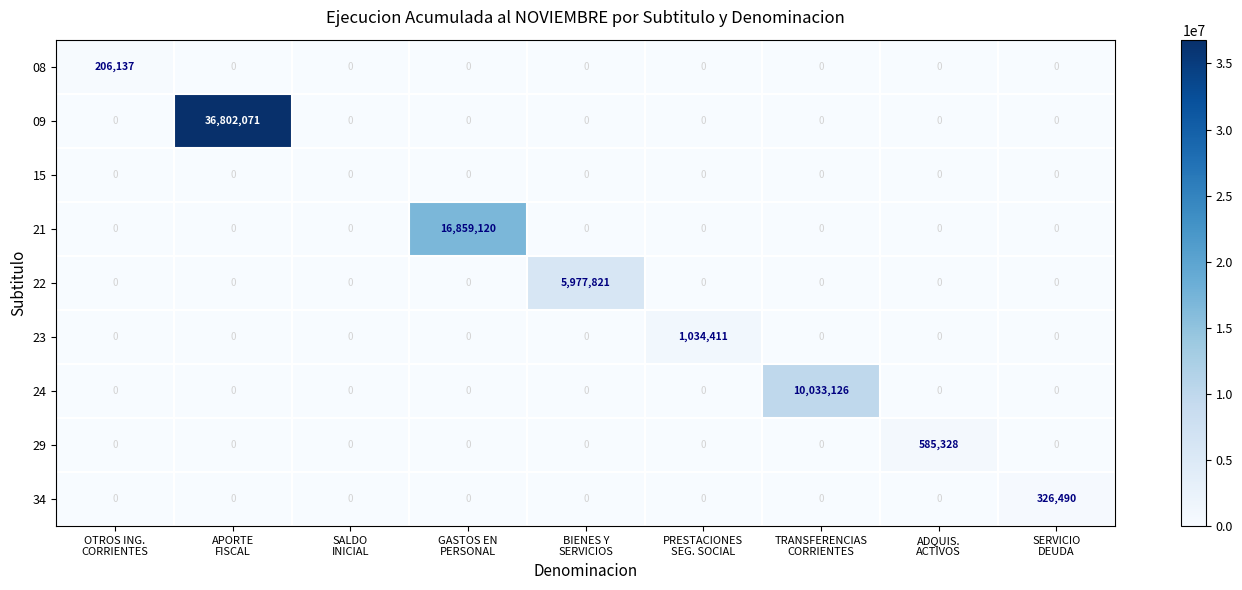

List the series in order of their peak value, lowest first.

15, 08, 34, 29, 23, 22, 24, 21, 09